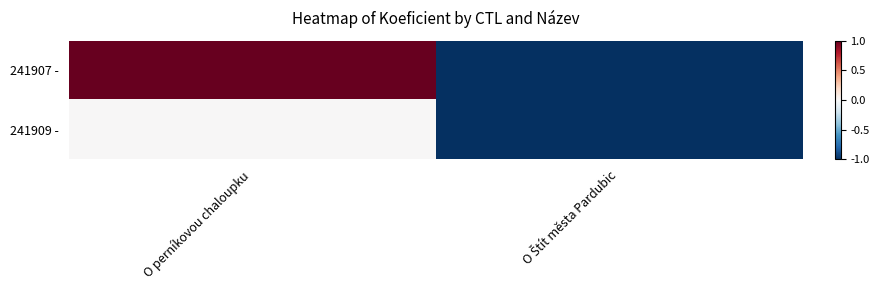

Reading left to right, list all the values displayed in this chart.

241907 -: O perníkovou chaloupku=1	O Štít města Pardubic=-1
241909 -: O perníkovou chaloupku=0	O Štít města Pardubic=-1